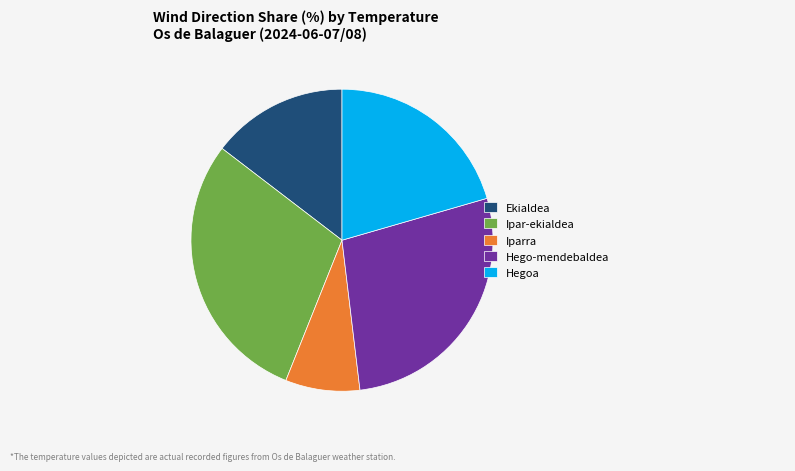

Which category has the smallest portion of the pie?

Iparra